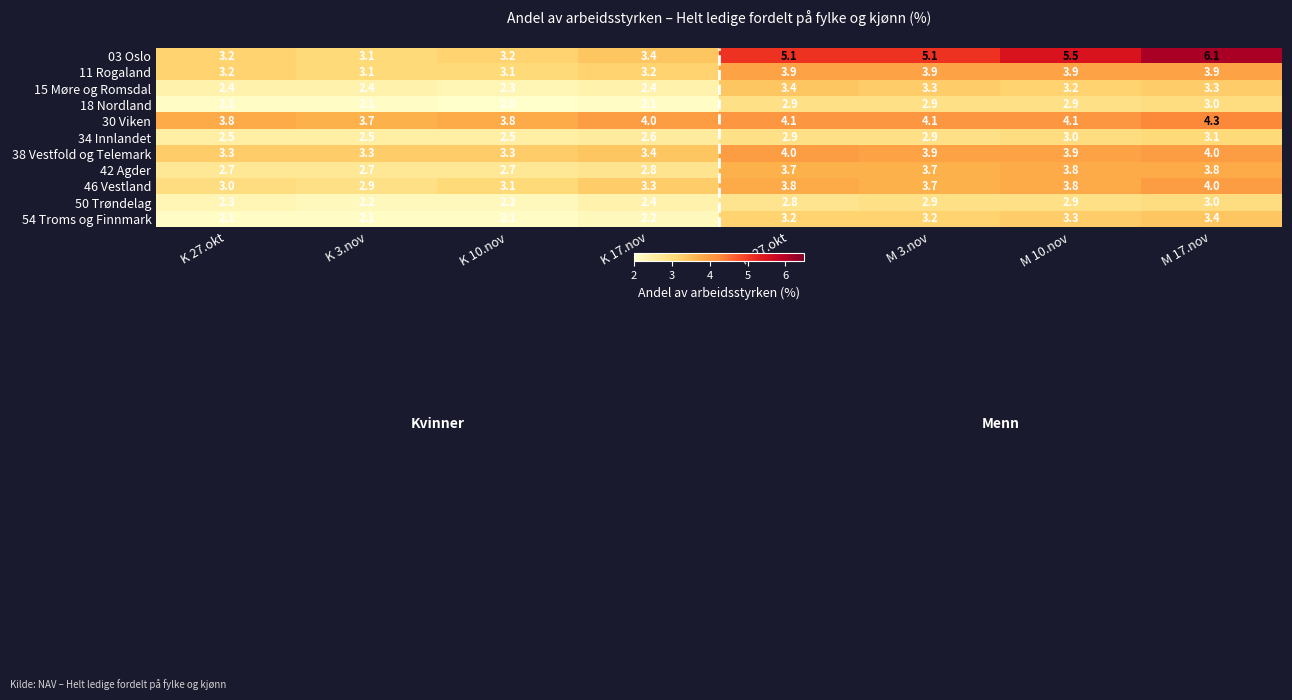

What is the maximum value shown in the chart?

6.1